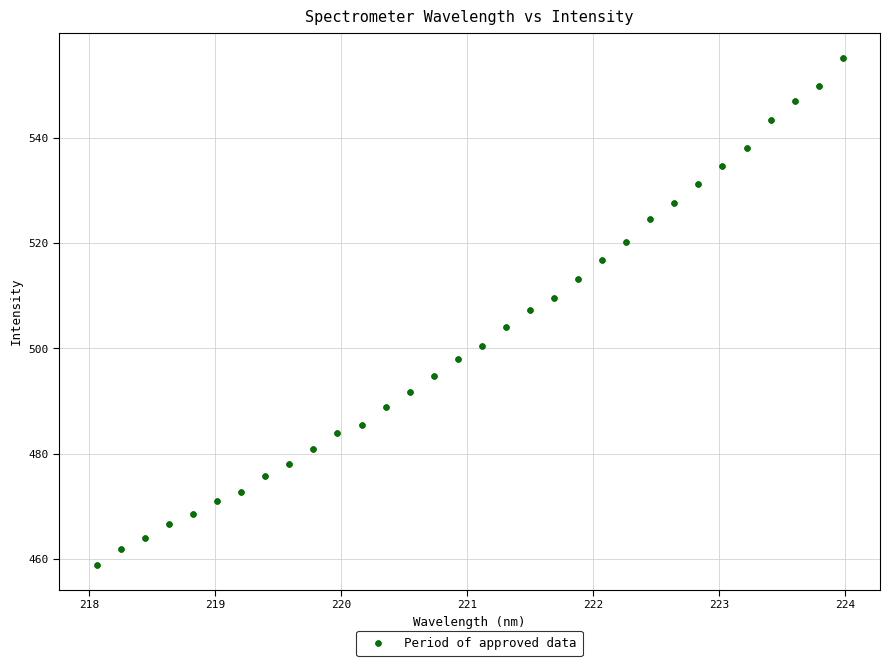

What is the range of Y values (max minus min)?

96.1